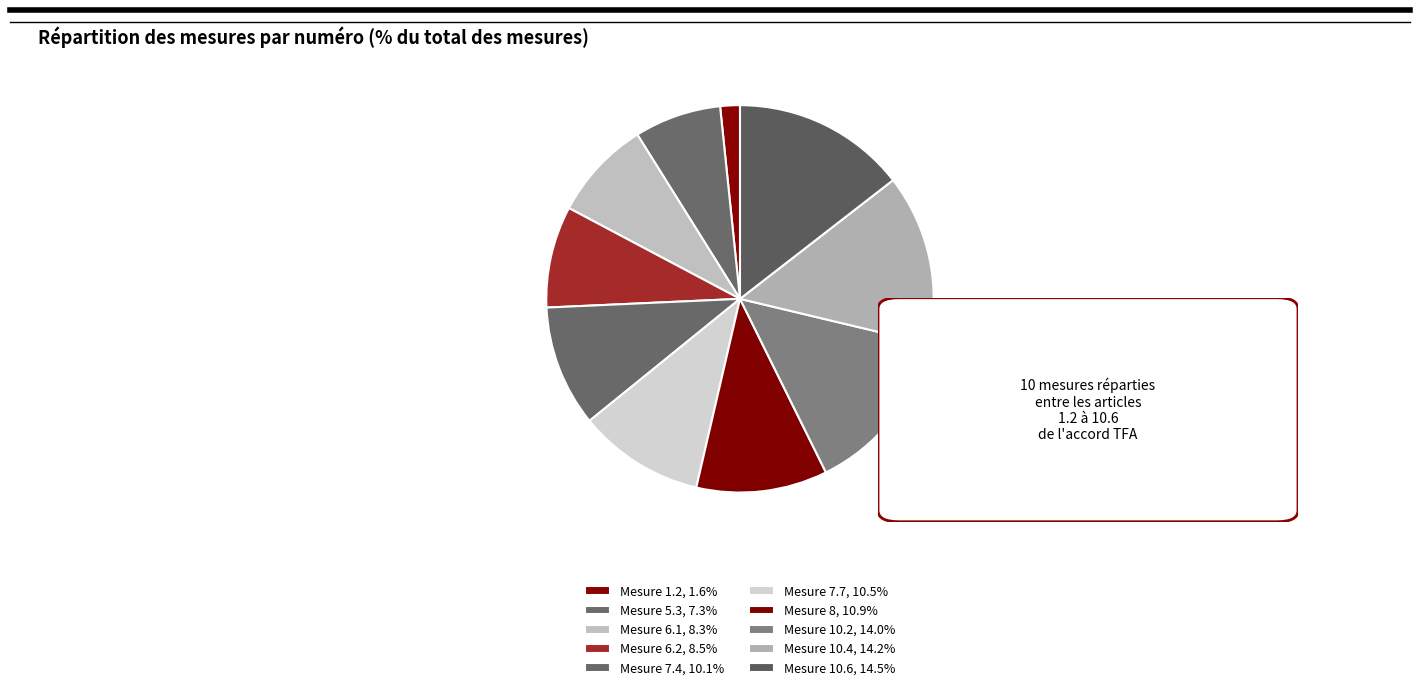

What percentage is the Mesure 1.2 slice, to the nearest percent?

2%